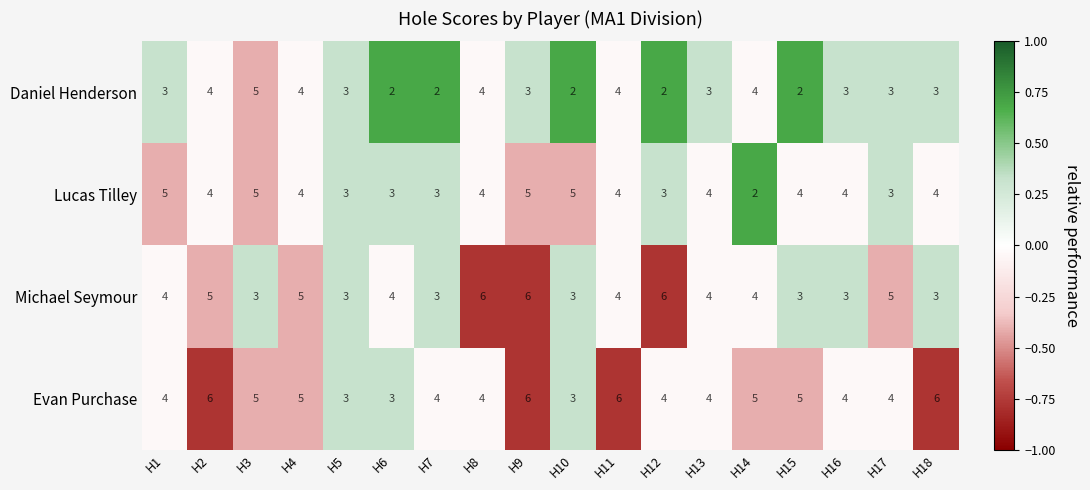

The value of Lucas Tilley at H1 is 1. True or false?

False